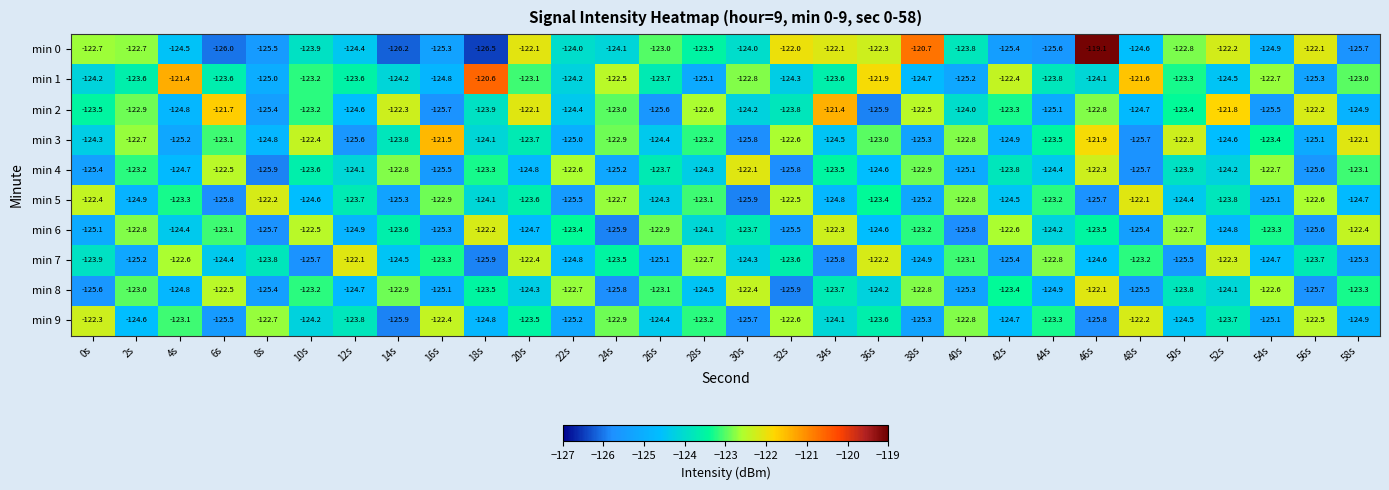

At which label is min 3 closest to -123?

36s